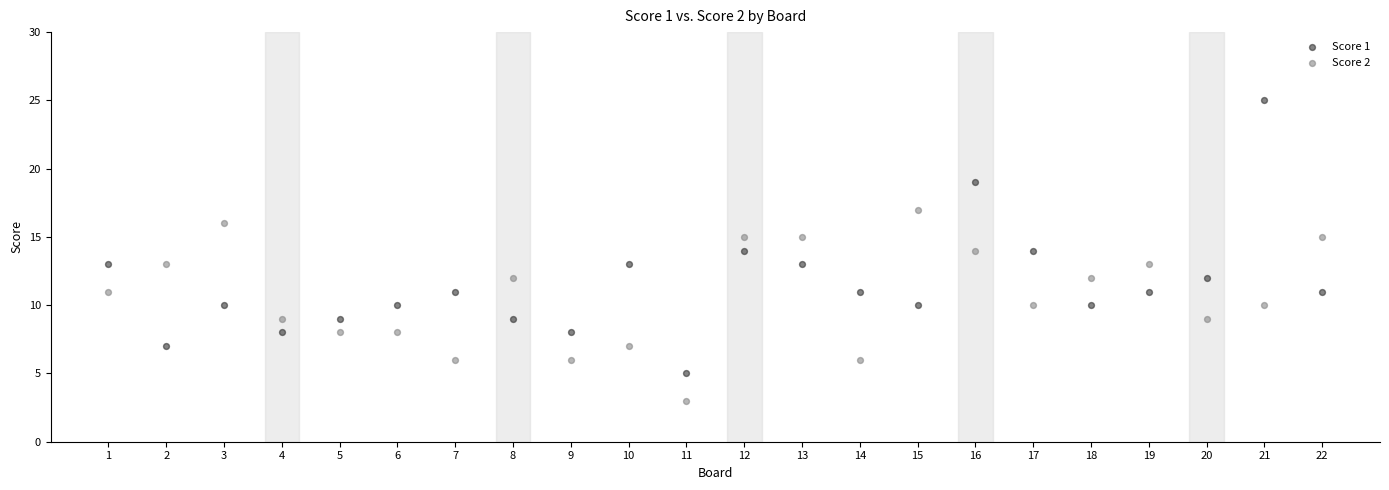

Which series reaches the minimum Y coordinate?

Score 2